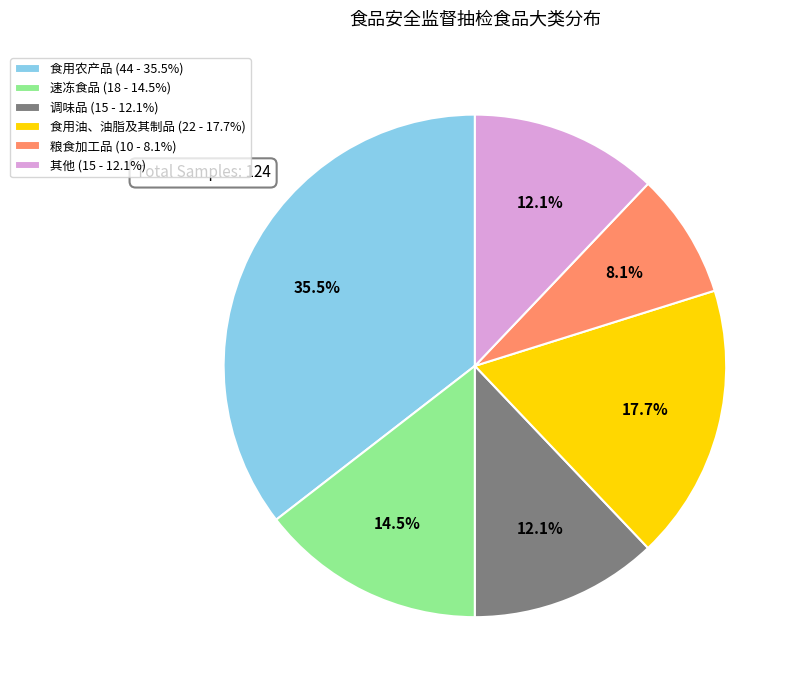

What percentage is the 调味品 slice, to the nearest percent?

12%